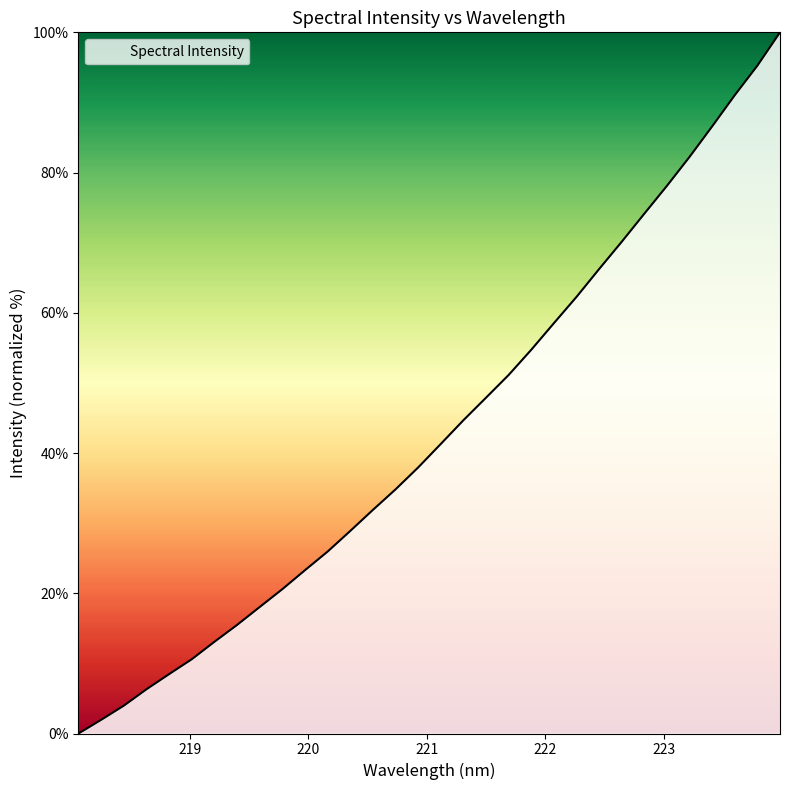

How many lines are shown in the chart?

1